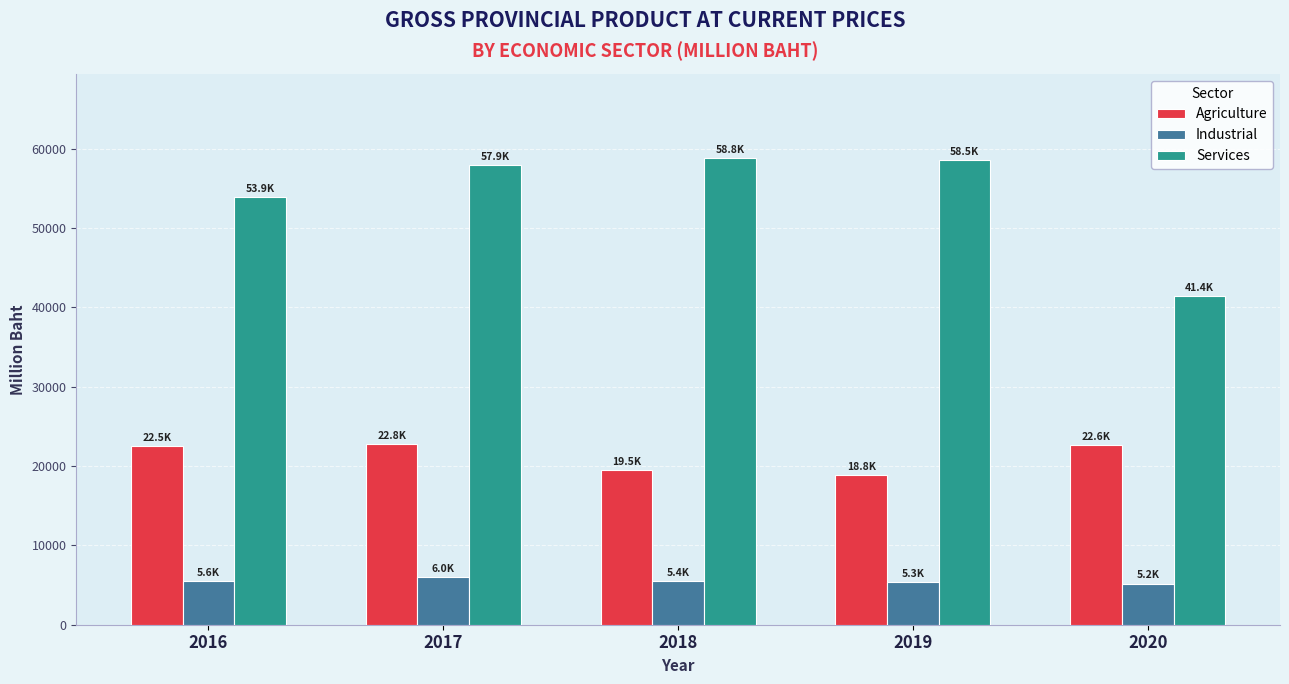

True or false: Agriculture has a value of 22780.7 at 2017.

True